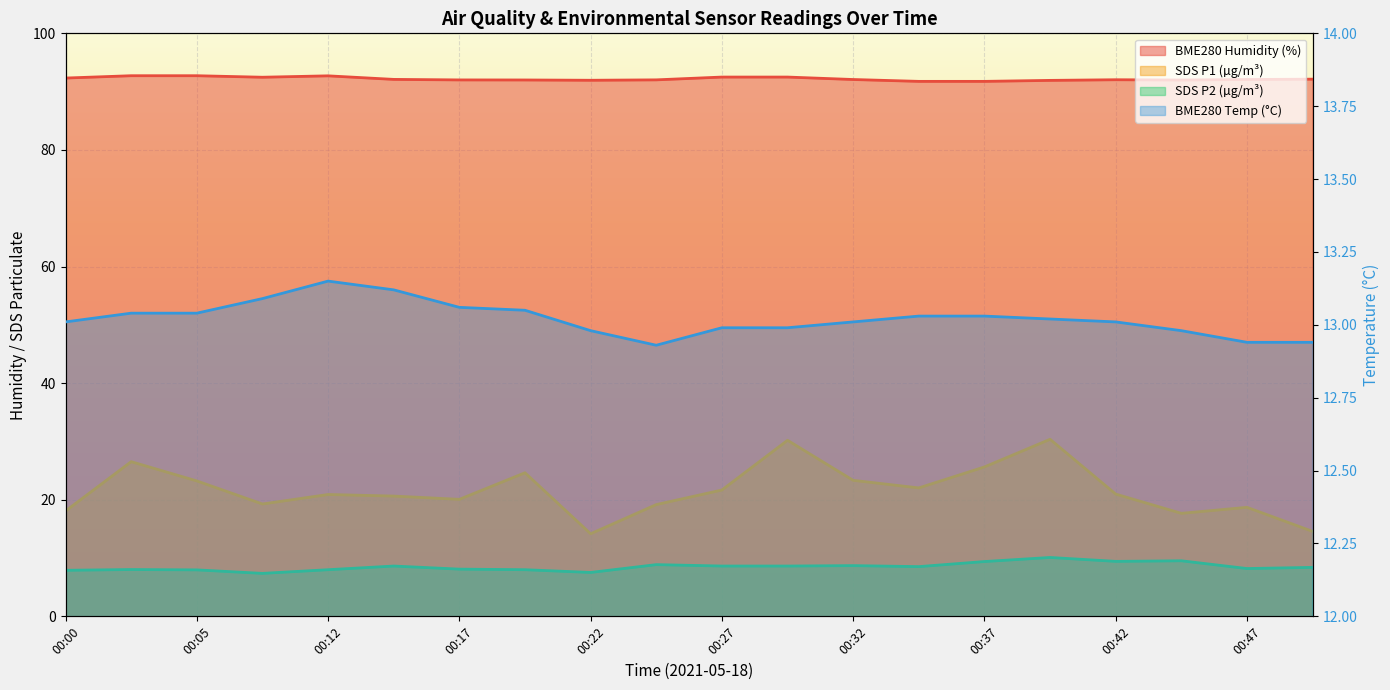

How many lines are shown in the chart?

4